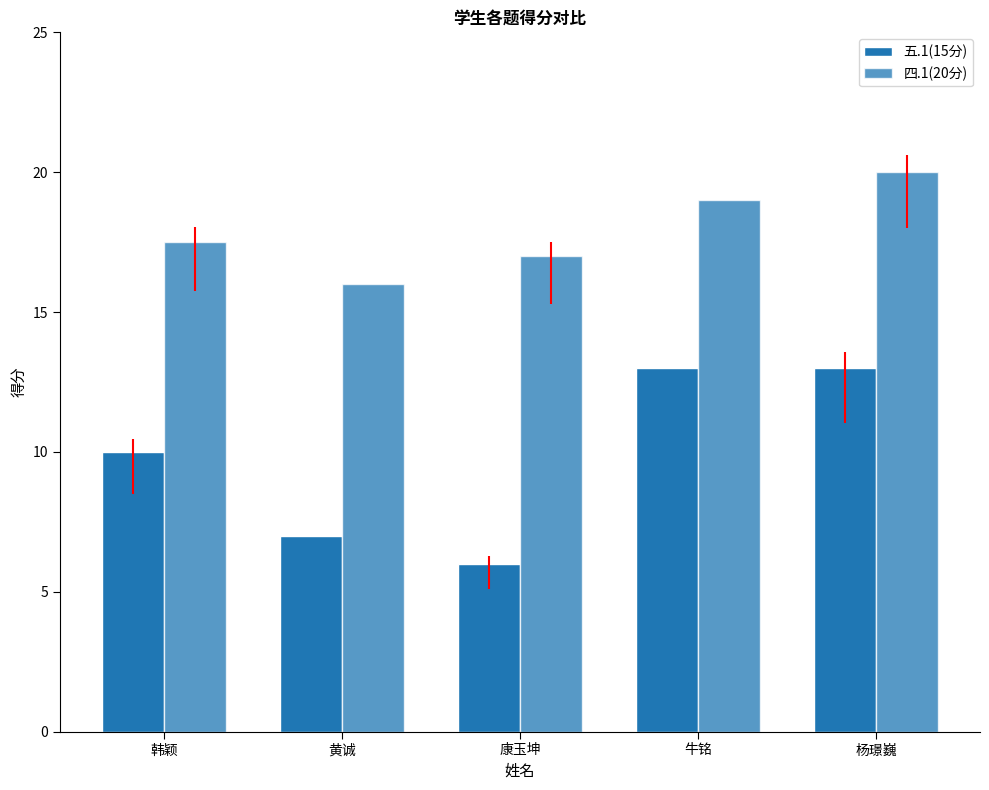

Reading left to right, transcribe all the data shown in this chart.

五.1(15分): 韩颖=10.0	黄诚=7.0	康玉坤=6.0	牛铭=13.0	杨璟巍=13.0
四.1(20分): 韩颖=17.5	黄诚=16.0	康玉坤=17.0	牛铭=19.0	杨璟巍=20.0